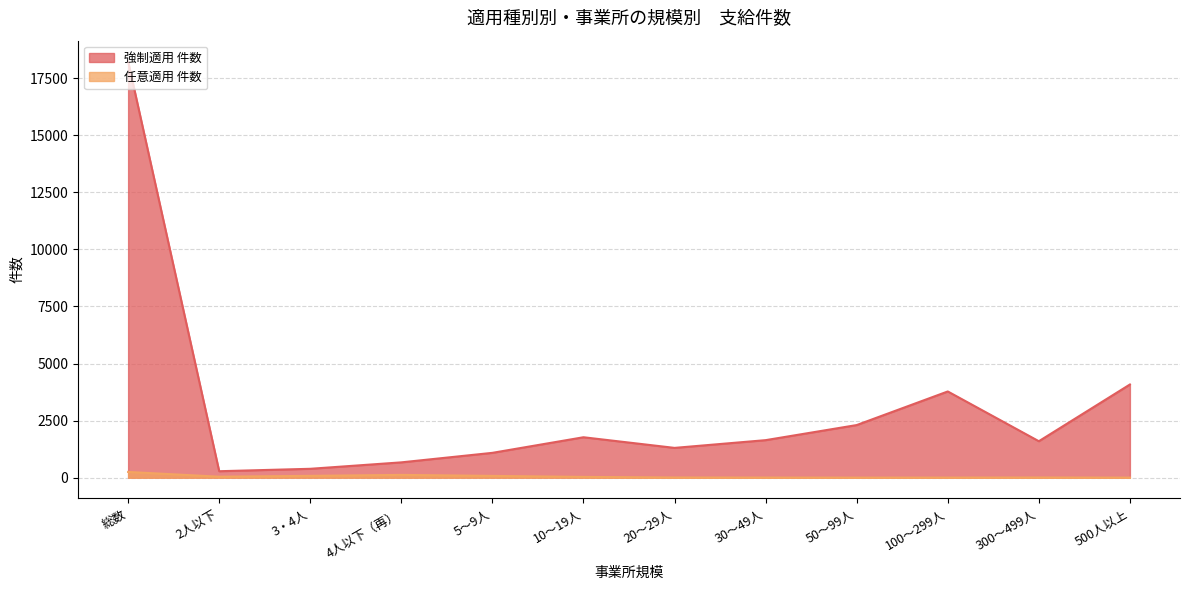

What is the total value across all series at 50～99人?

2305